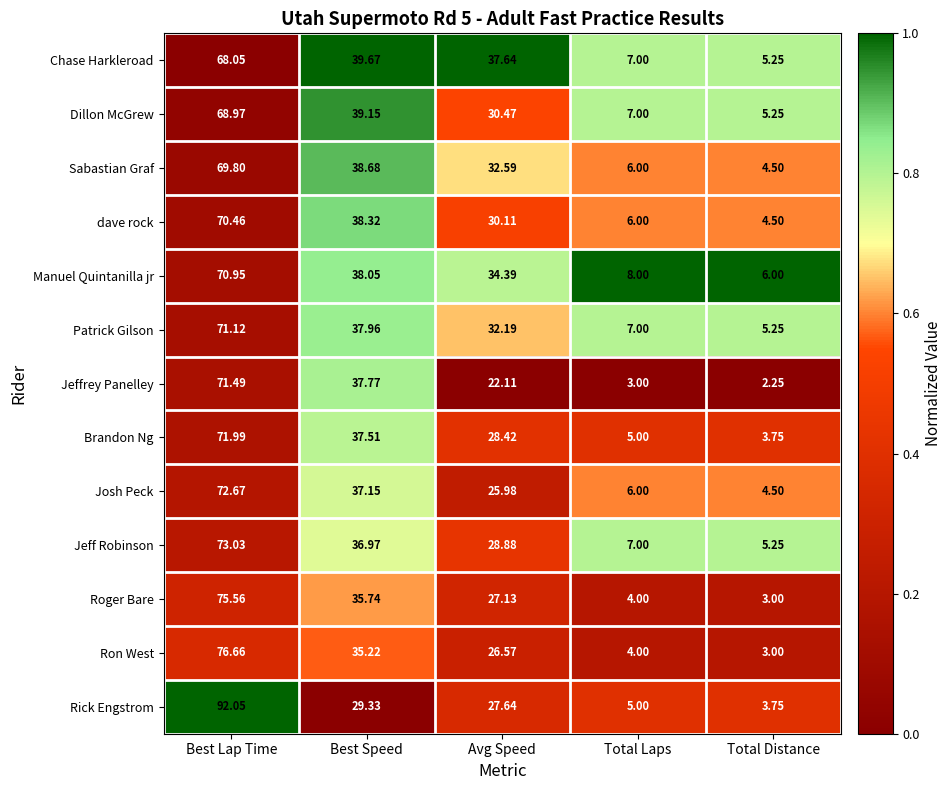

Where is Jeffrey Panelley nearest to the value 36?

Best Speed